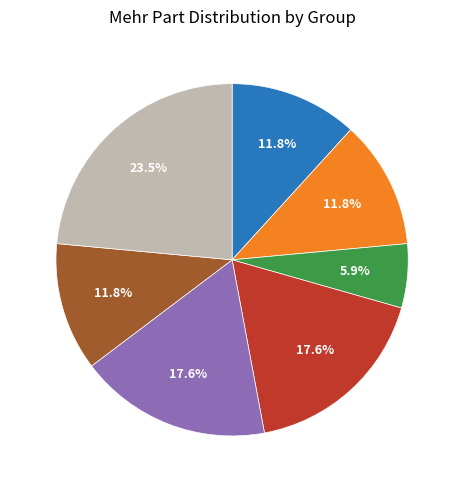

Which slice is the largest?

MB22